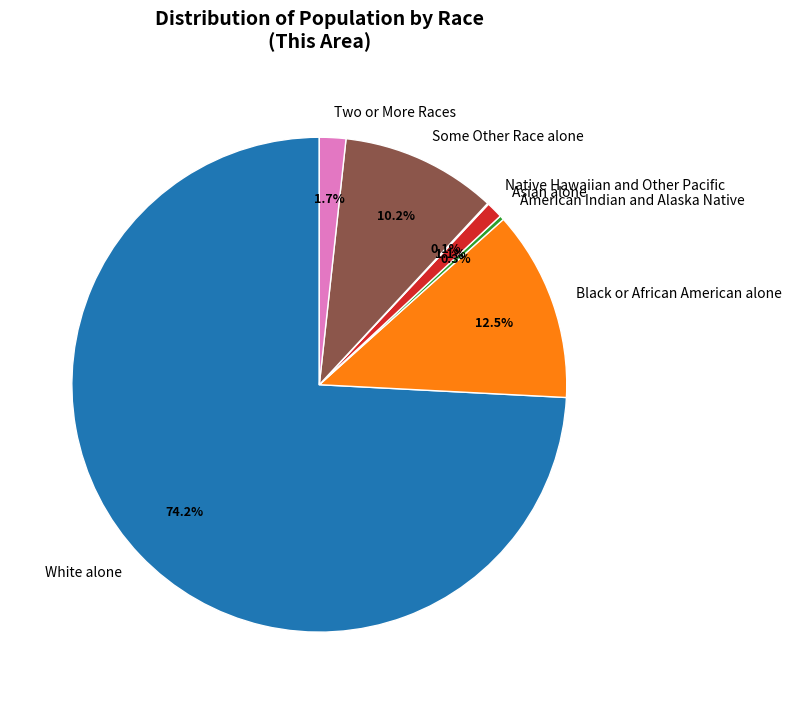

Approximately how many times larger is the value at Asian alone compared to American Indian and Alaska Native?

3.7